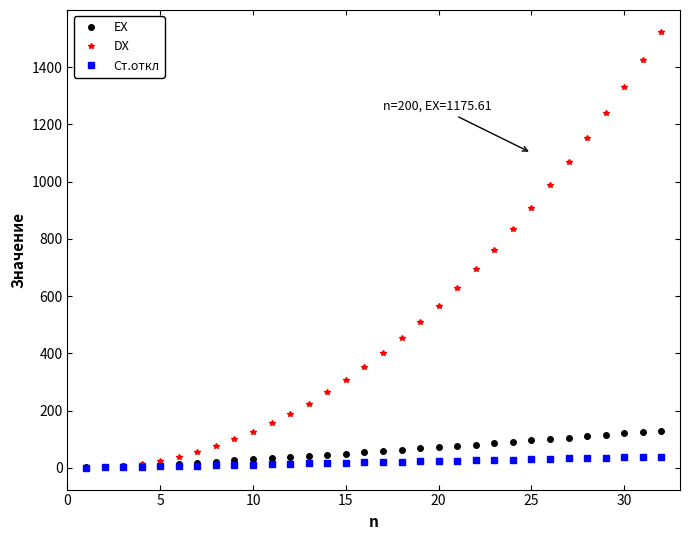

Which series has the largest range (max minus min)?

DX